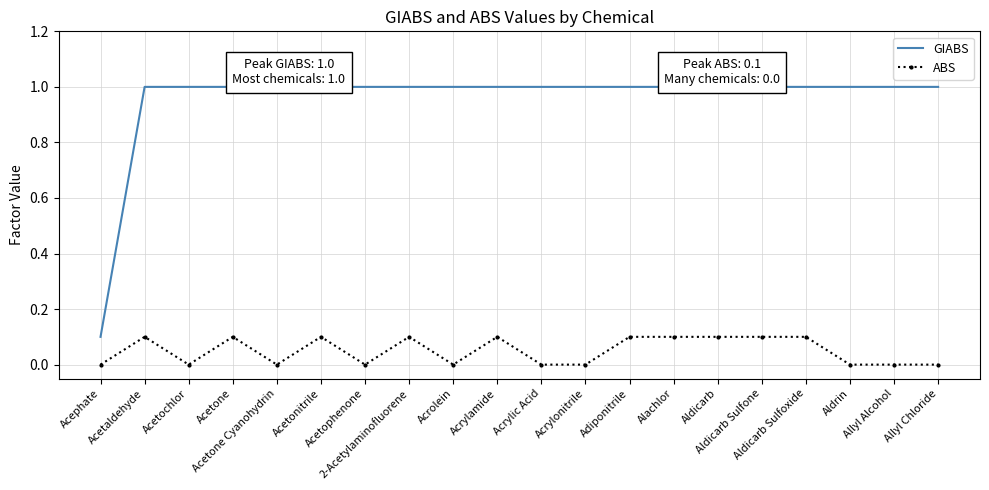

What is the highest value of the GIABS series?

1.0